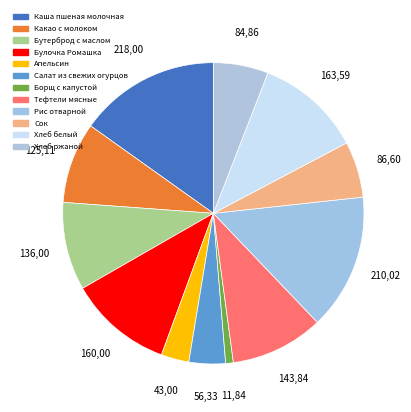

How many slices are in this pie chart?

12